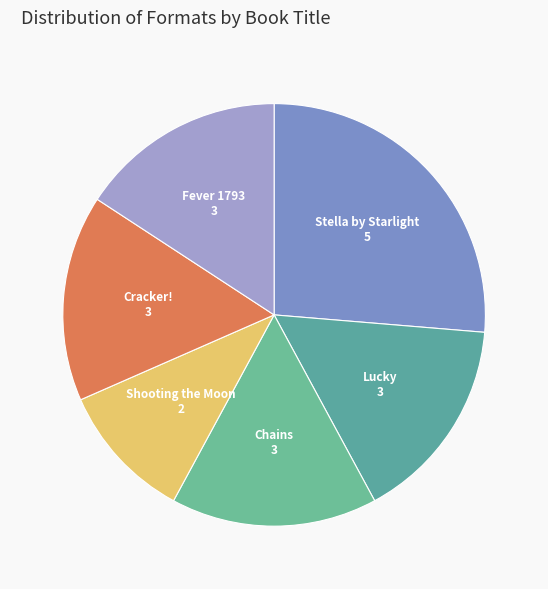

What is the ratio of the value at Shooting the Moon to the value at Stella by Starlight?

0.4